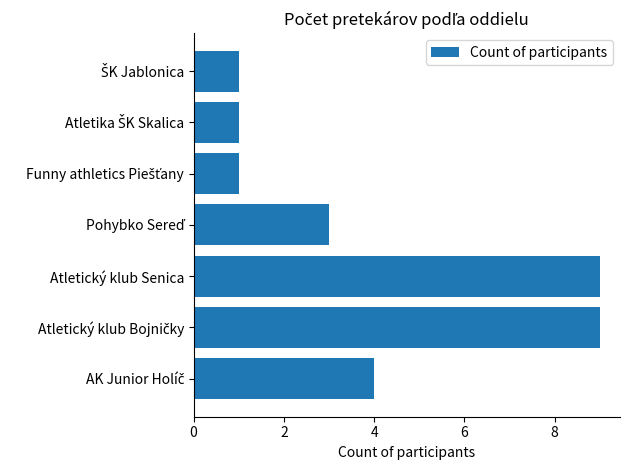

The chart shows a value of 9 at Atletický klub Senica. True or false?

True